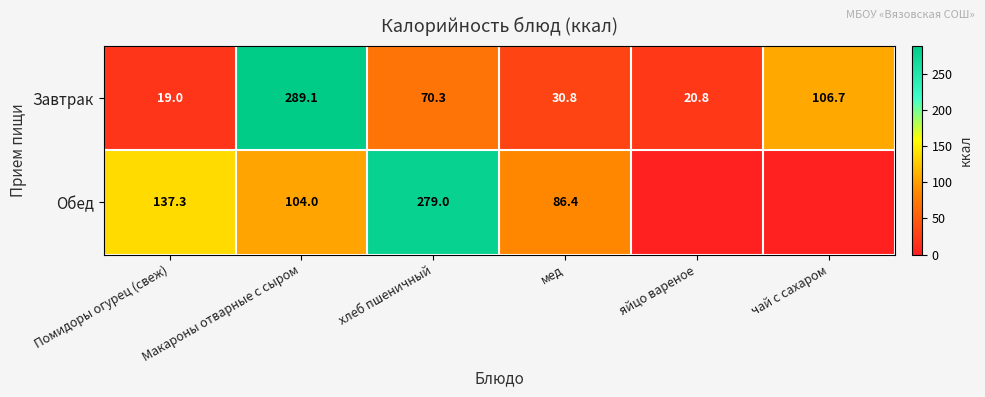

The Завтрак series shows 28.6 at яйцо вареное. True or false?

False